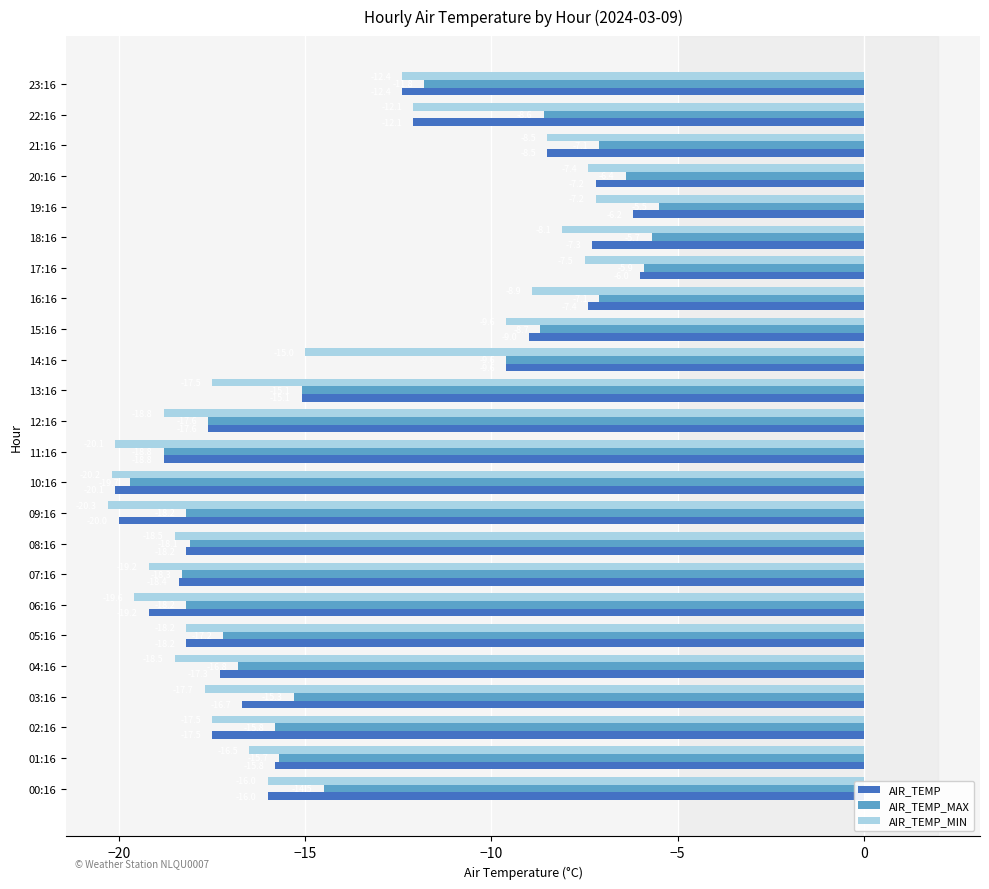

What are all the series names shown in the legend?

AIR_TEMP, AIR_TEMP_MAX, AIR_TEMP_MIN